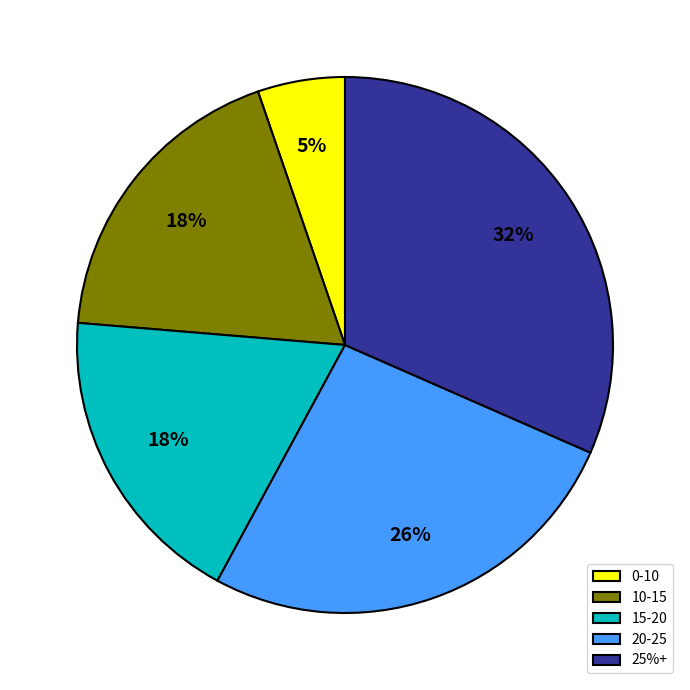

Do 0-10 and 10-15 together represent more than half of the pie?

No